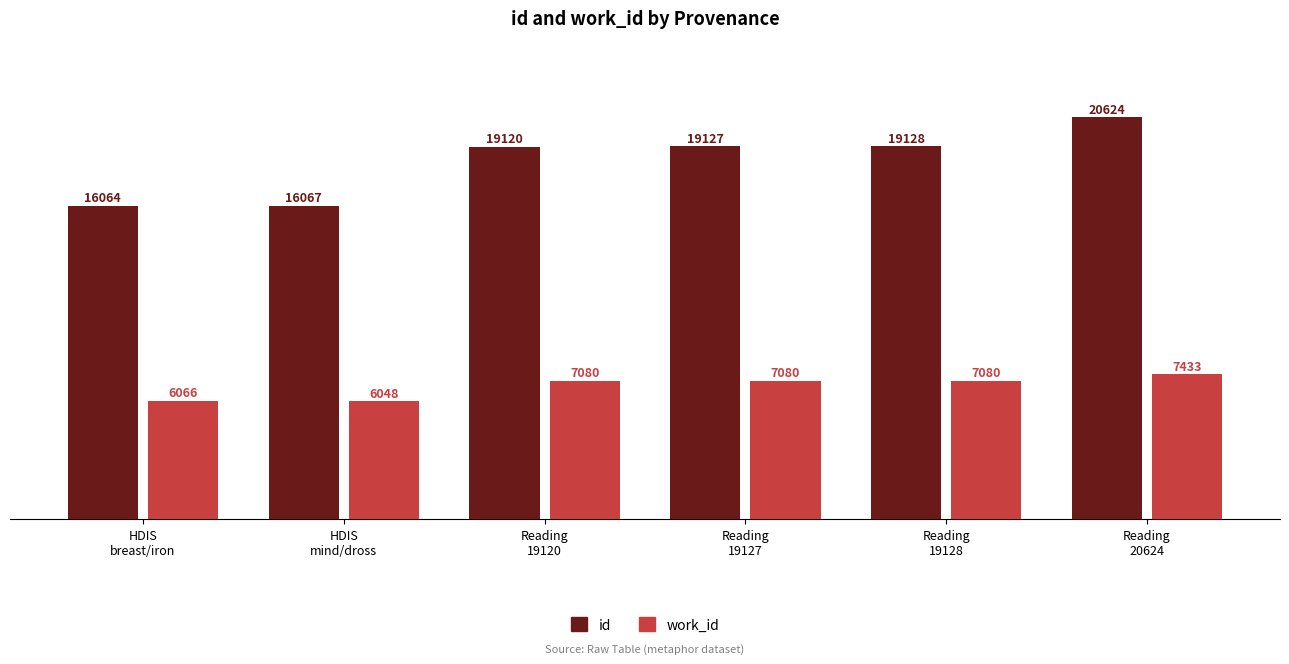

At how many categories does at least one series exceed 10719?

6